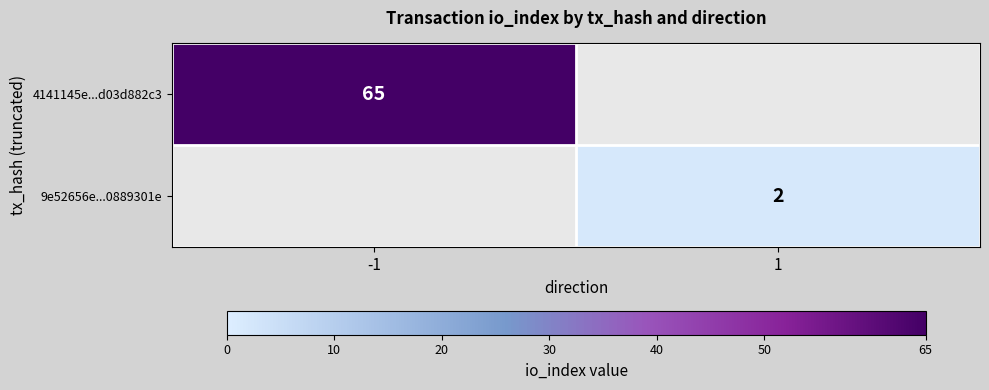

The value of 9e52656e...0889301e at 1 is 2. True or false?

True